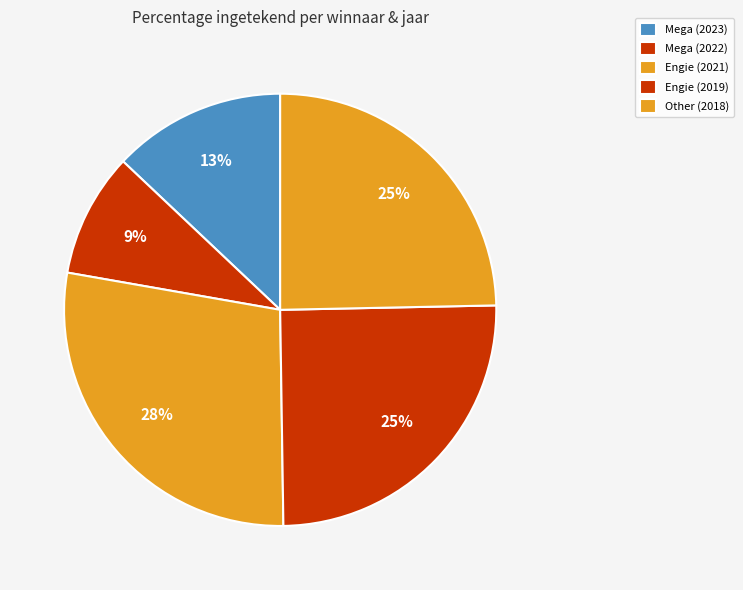

How many segments does this pie chart have?

5